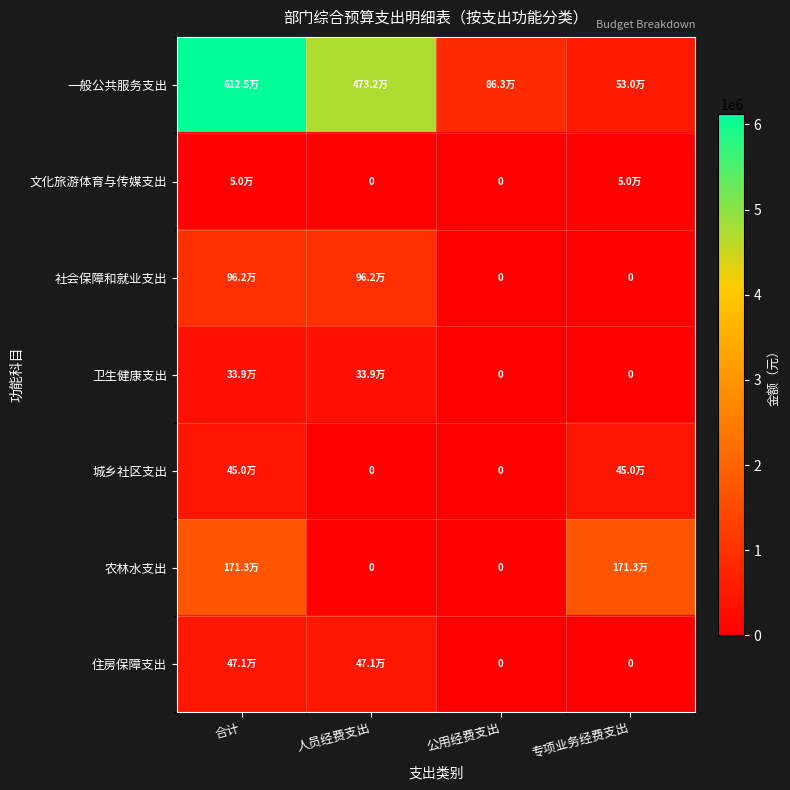

What is the average value of the 城乡社区支出 series?

225000